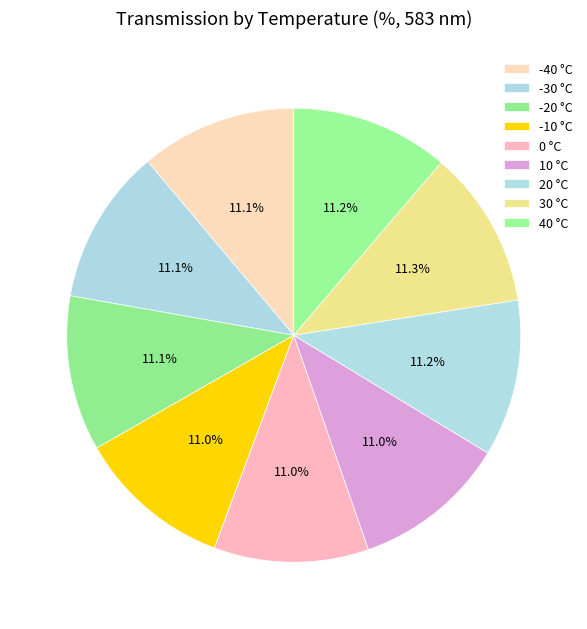

To the nearest percent, what portion does 10 represent?

11%